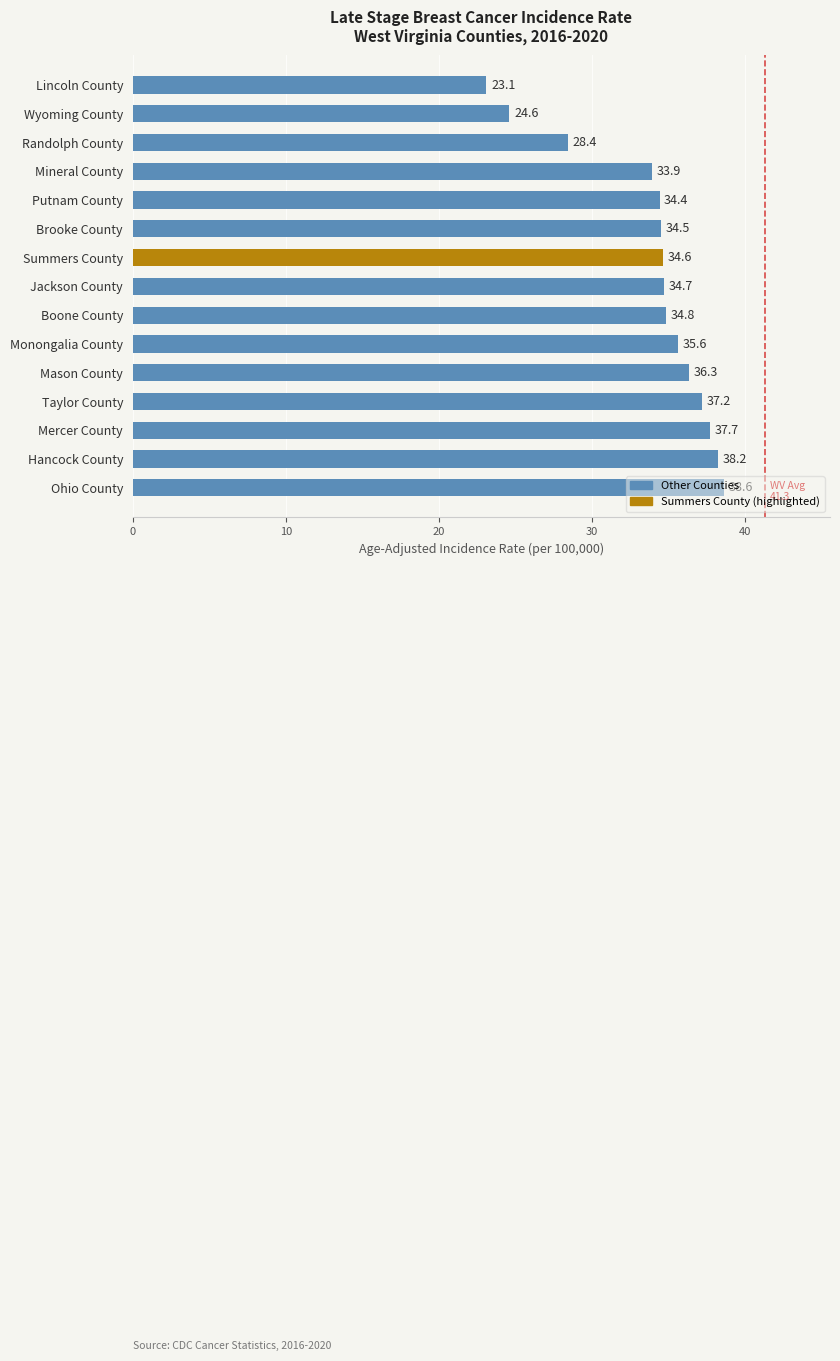

True or false: the data shows 28.4 at Randolph County.

True